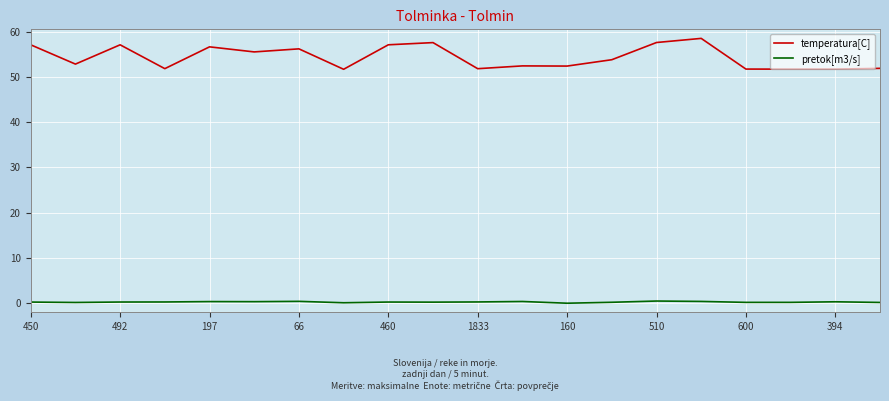

What is the highest value of the temperatura[C] series?

58.5